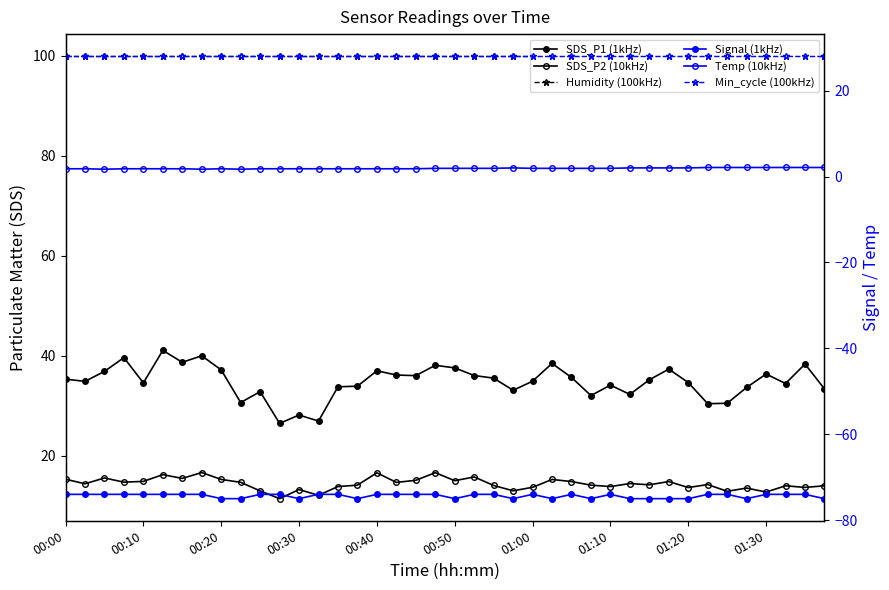

True or false: Temp (10kHz) and SDS_P1 (1kHz) cross at least once.

False